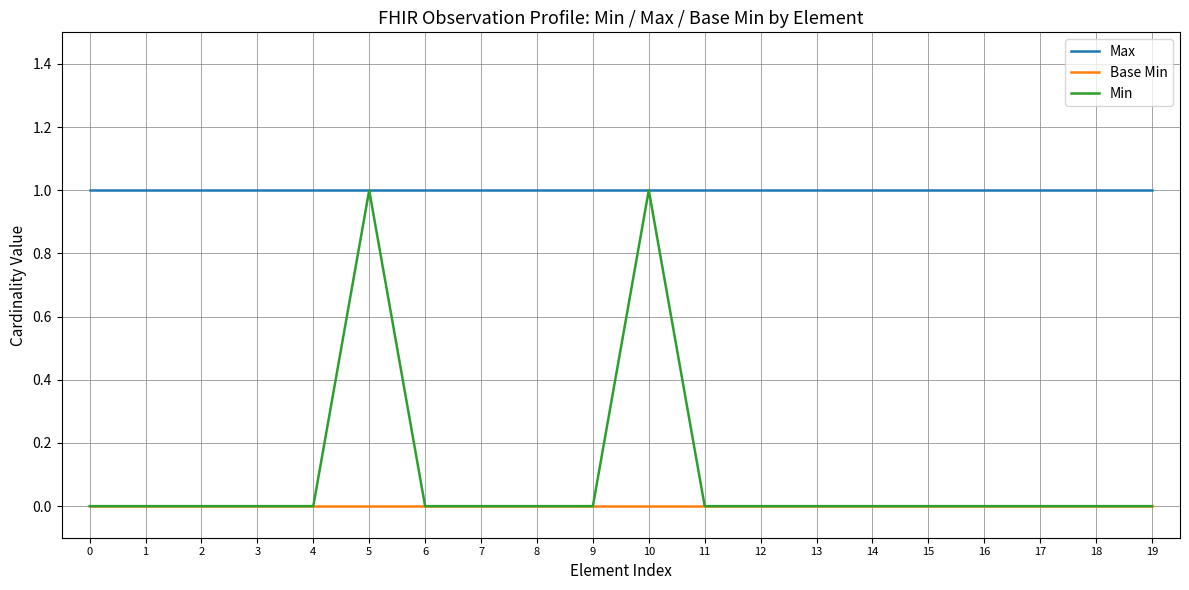

True or false: Base Min and Max intersect in this chart.

False